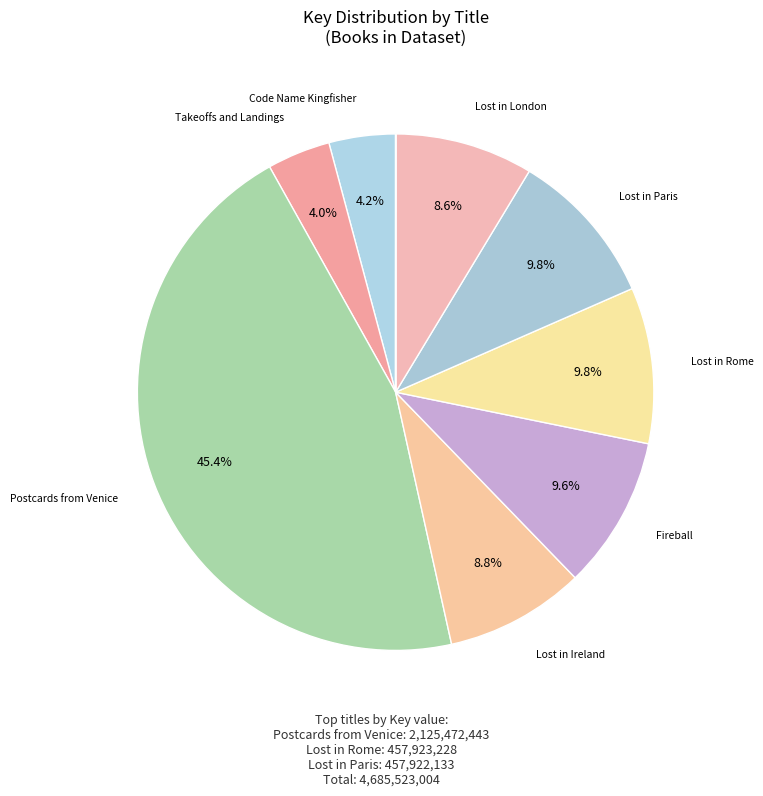

Does any single category account for the majority?

No